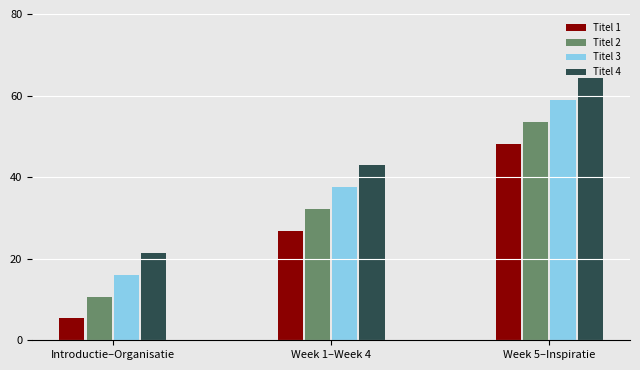

What is the minimum value for Titel 3?

16.1